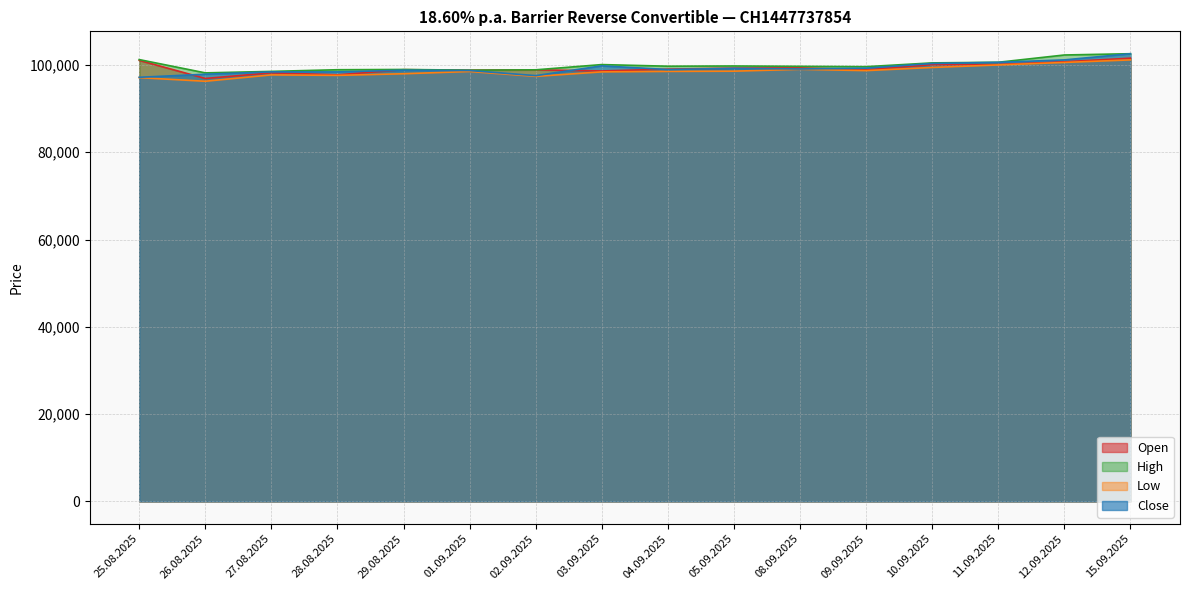

Reading left to right, extract all data points from this chart.

Open: 101045	96900	98190	97740	98910	98800	98880	98620	99040	99270	99330	98900	100060	100110	100725	101545
High: 101225	98180	98520	98900	98960	98800	98880	100080	99710	99760	99680	99600	100470	100610	102280	102570
Low: 97090	96260	97720	97610	97980	98500	97380	98410	98520	98570	98990	98700	99420	100000	100570	101155
Close: 97170	97870	98410	98400	98790	98720	97550	99790	98950	99220	99080	99260	100340	100600	101155	102570